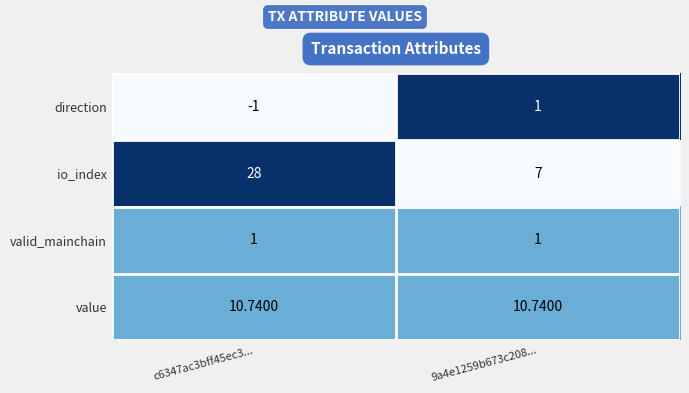

Which series has the largest range (max minus min)?

io_index